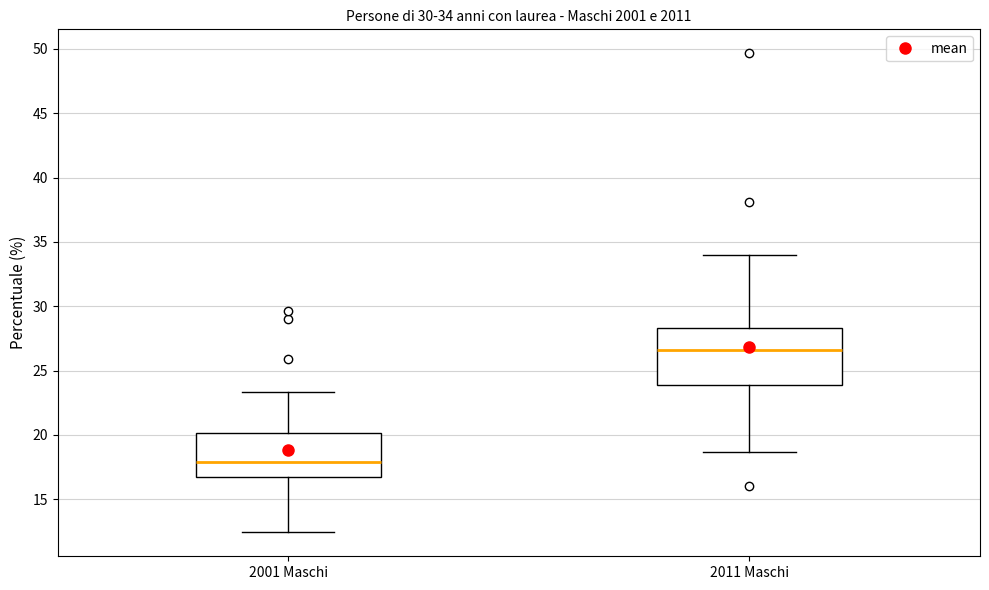

Which box is the tallest, from its lower edge to its upper edge?

2011 Maschi